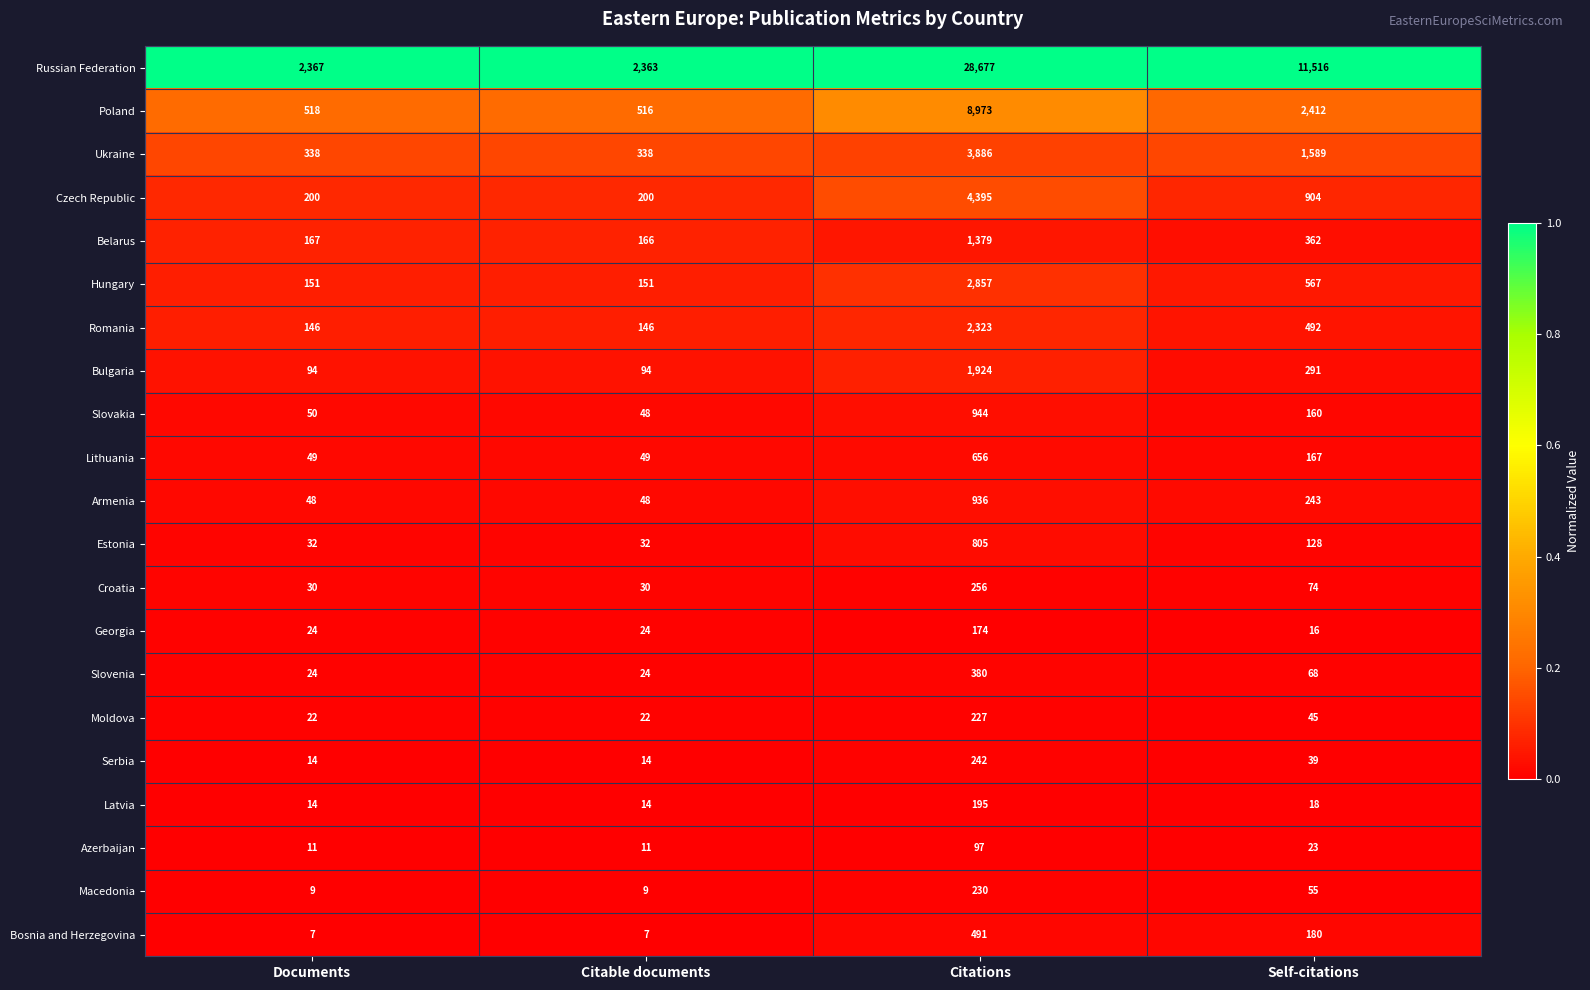

Which series has the largest total across all categories?

Russian Federation